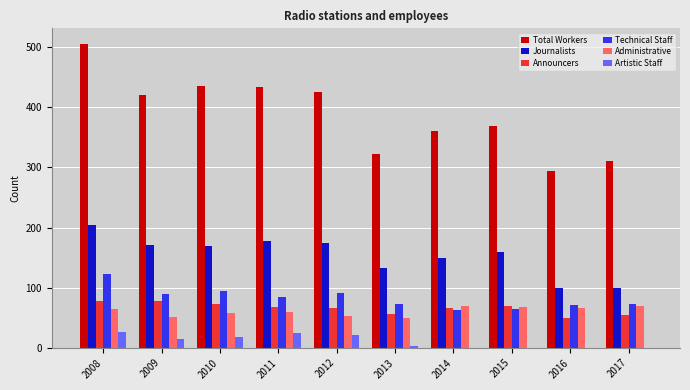

What is the maximum value shown in the chart?

506